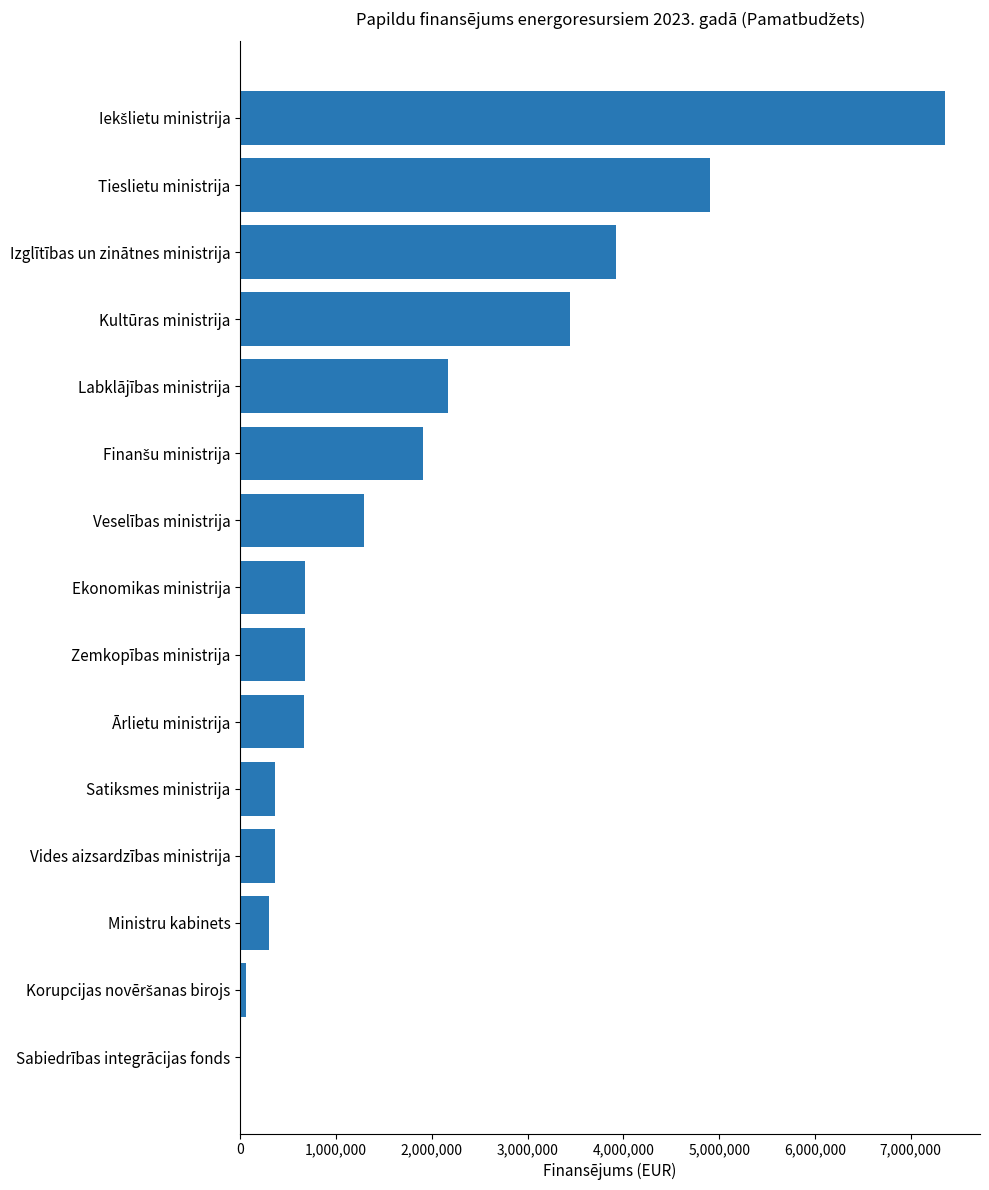

What is the sum of all values?

28102760